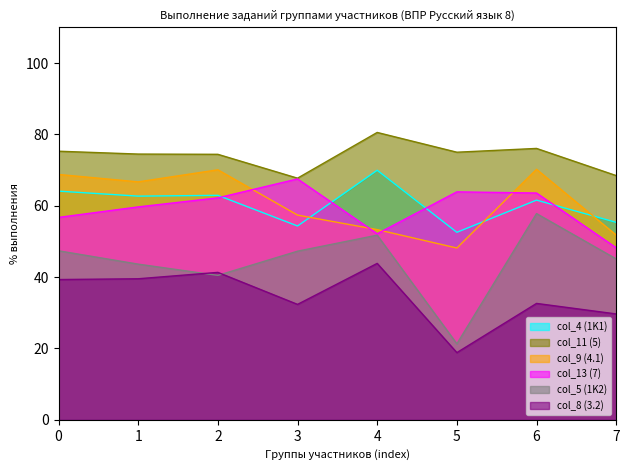

Which series has the largest range (max minus min)?

col_5 (1K2)